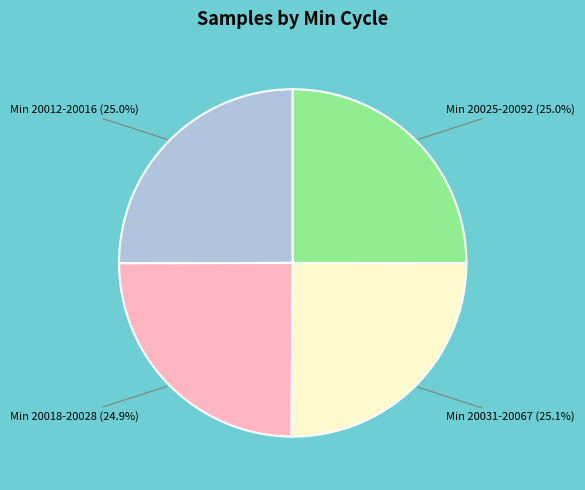

Is there a majority slice in this chart?

No